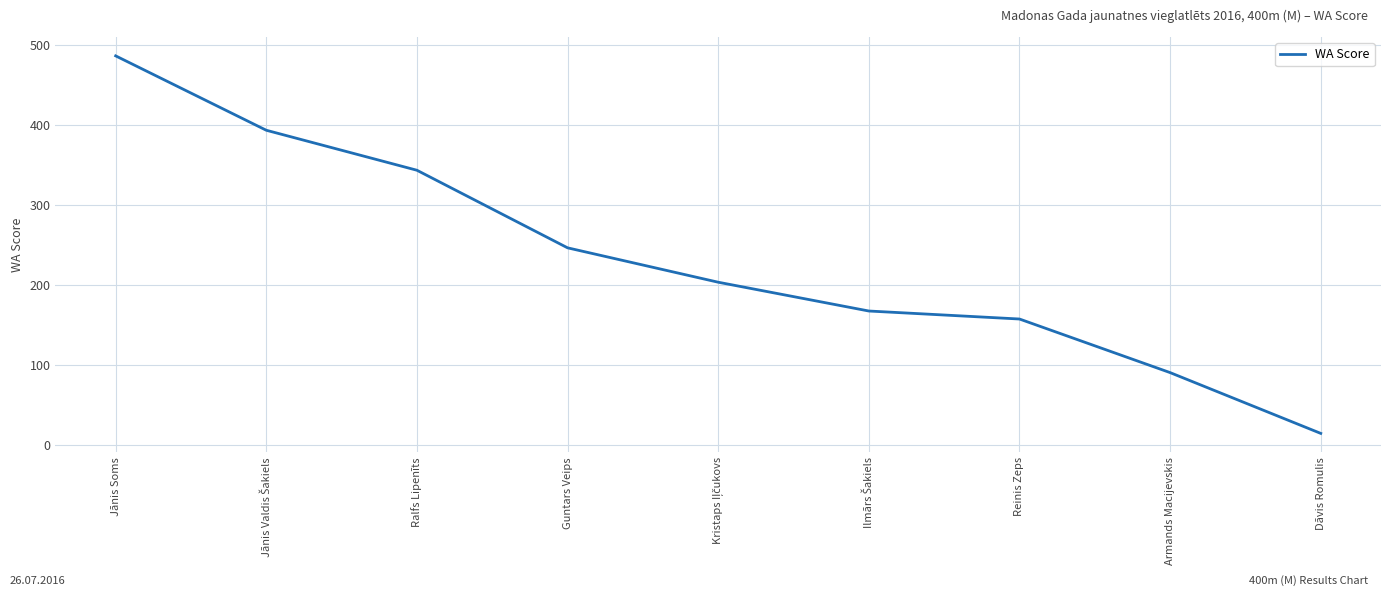

How many distinct data groups are displayed?

1